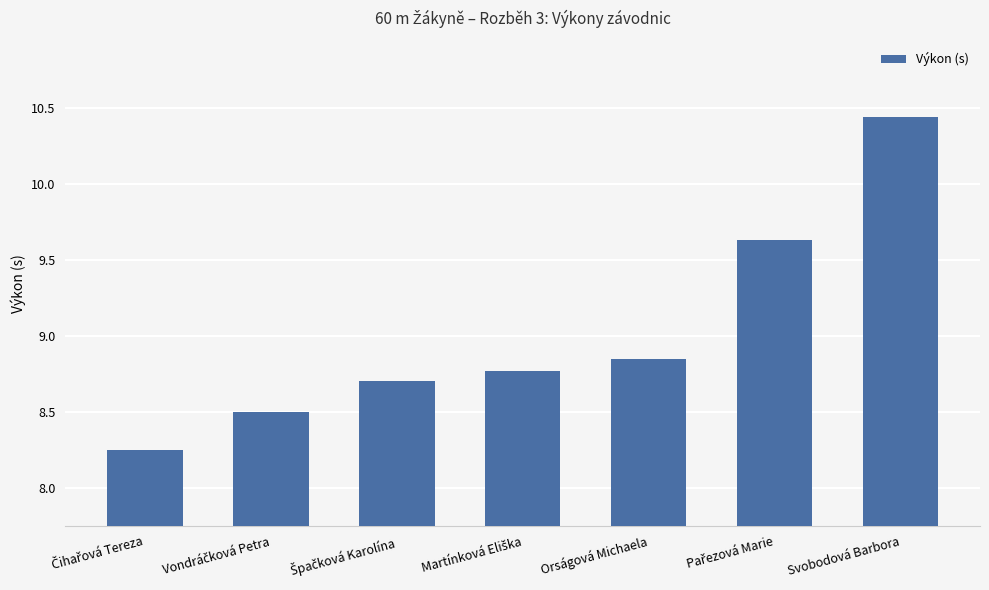

What is the difference between the maximum and minimum values?

2.2